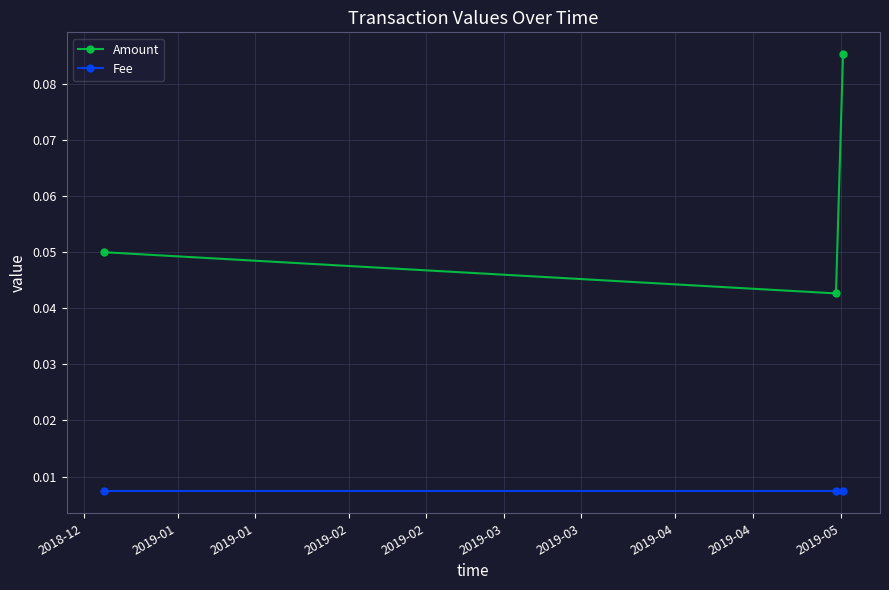

Rank the series by their average value, from lowest to highest.

Fee, Amount